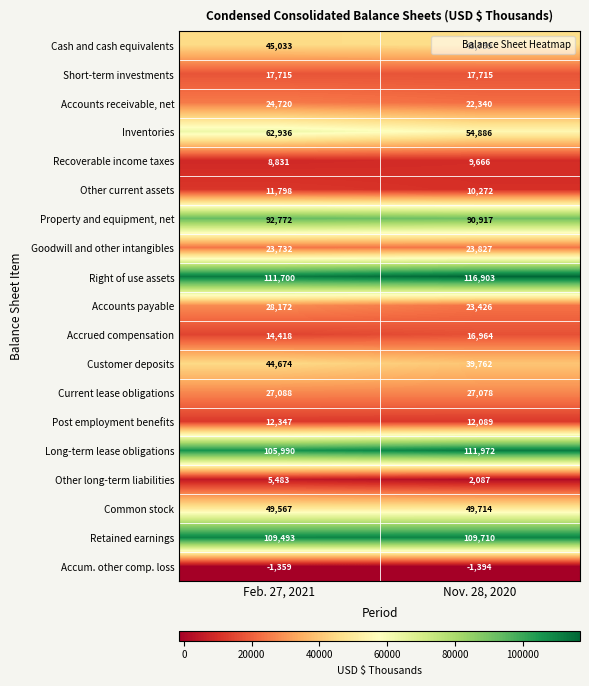

What is the difference between the Recoverable income taxes values at Feb. 27, 2021 and Nov. 28, 2020?

835